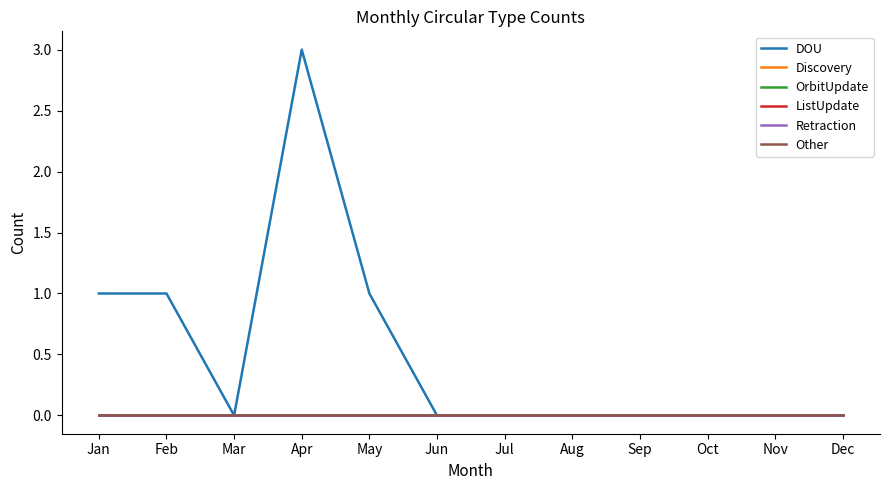

Reading left to right, transcribe all the data shown in this chart.

DOU: 1	1	0	3	1	0	0	0	0	0	0	0
Discovery: 0	0	0	0	0	0	0	0	0	0	0	0
OrbitUpdate: 0	0	0	0	0	0	0	0	0	0	0	0
ListUpdate: 0	0	0	0	0	0	0	0	0	0	0	0
Retraction: 0	0	0	0	0	0	0	0	0	0	0	0
Other: 0	0	0	0	0	0	0	0	0	0	0	0